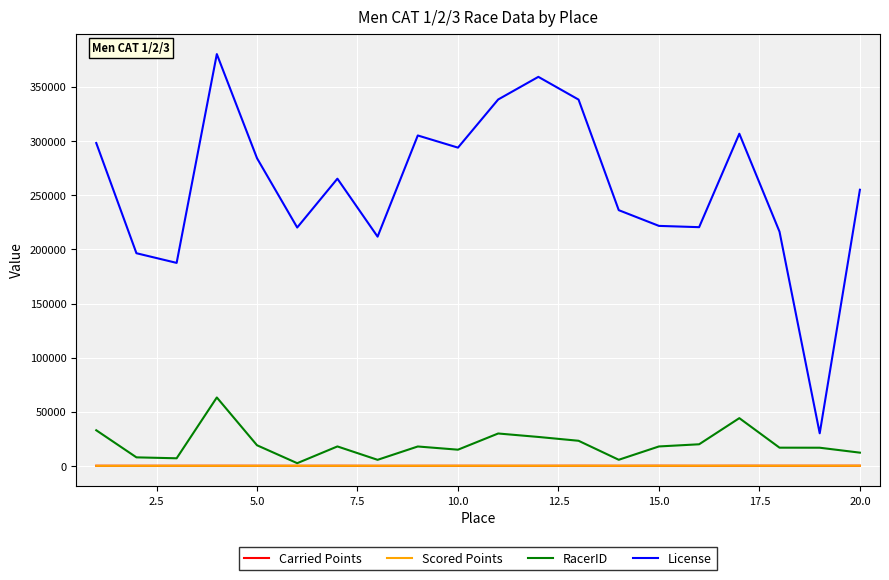

Which series has the largest range (max minus min)?

License